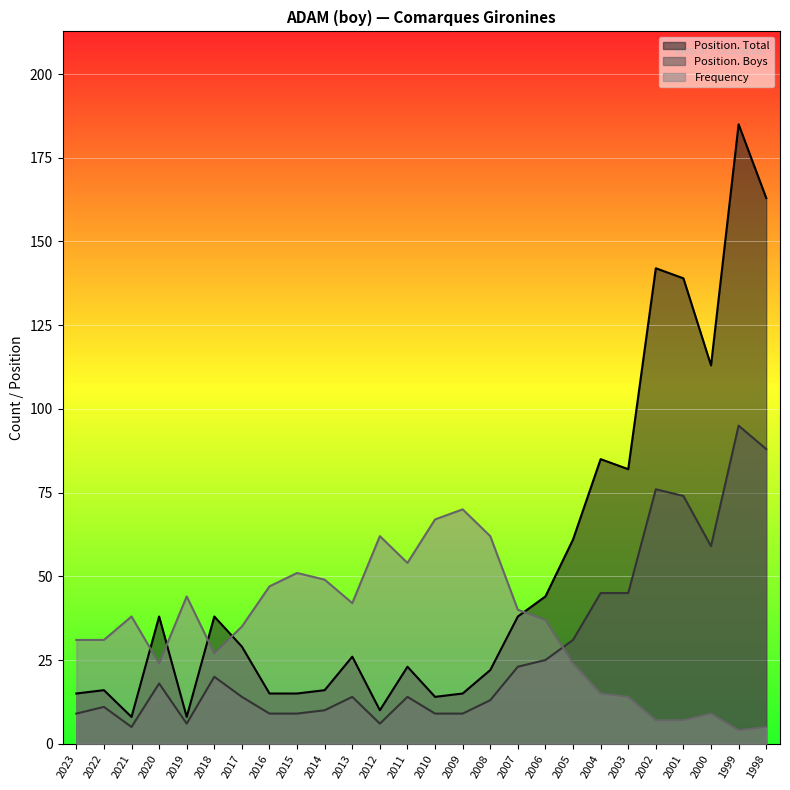

Where is the first local minimum for Position. Boys?

2021